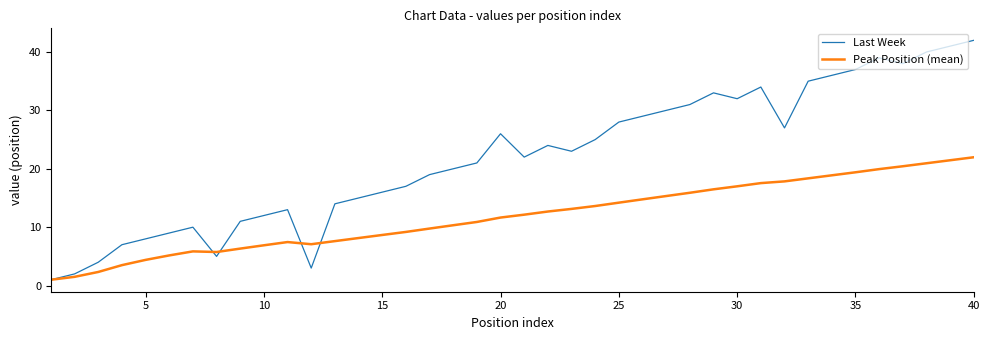

What is the maximum value for Peak Position (mean)?

22.0